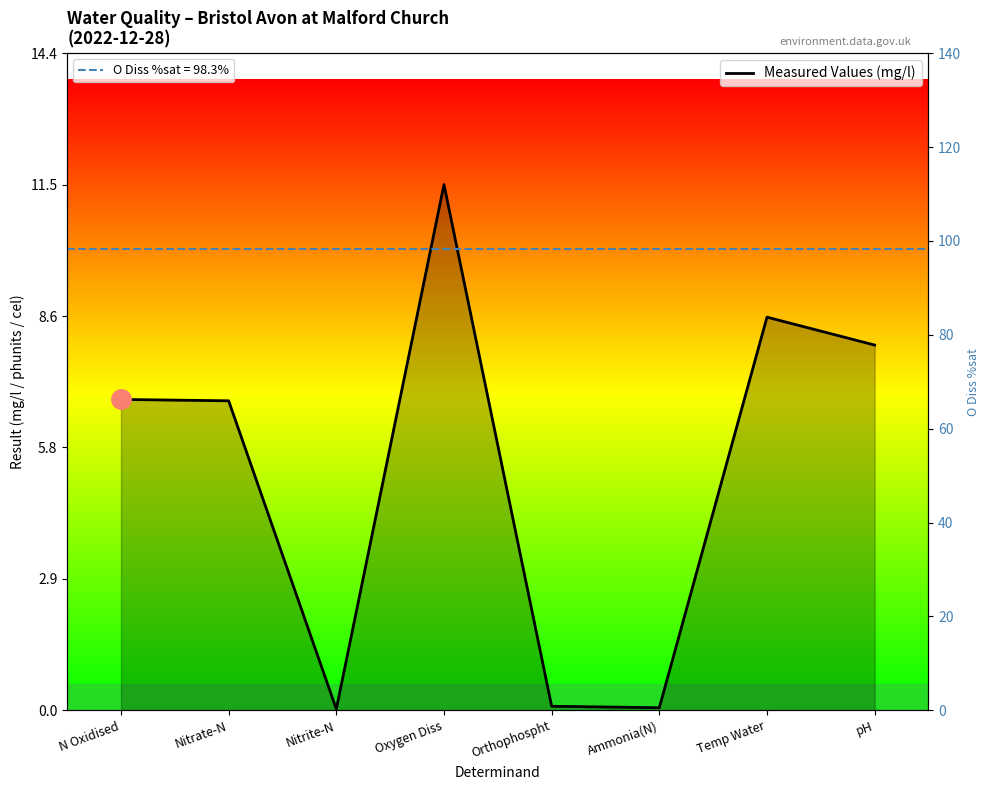

Between Nitrate-N and Temp Water, which is larger?

Temp Water